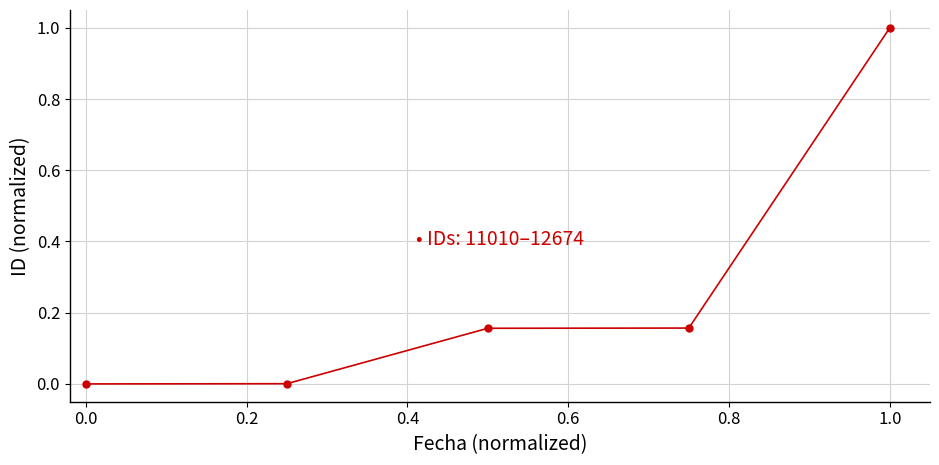

How many lines are shown in the chart?

1